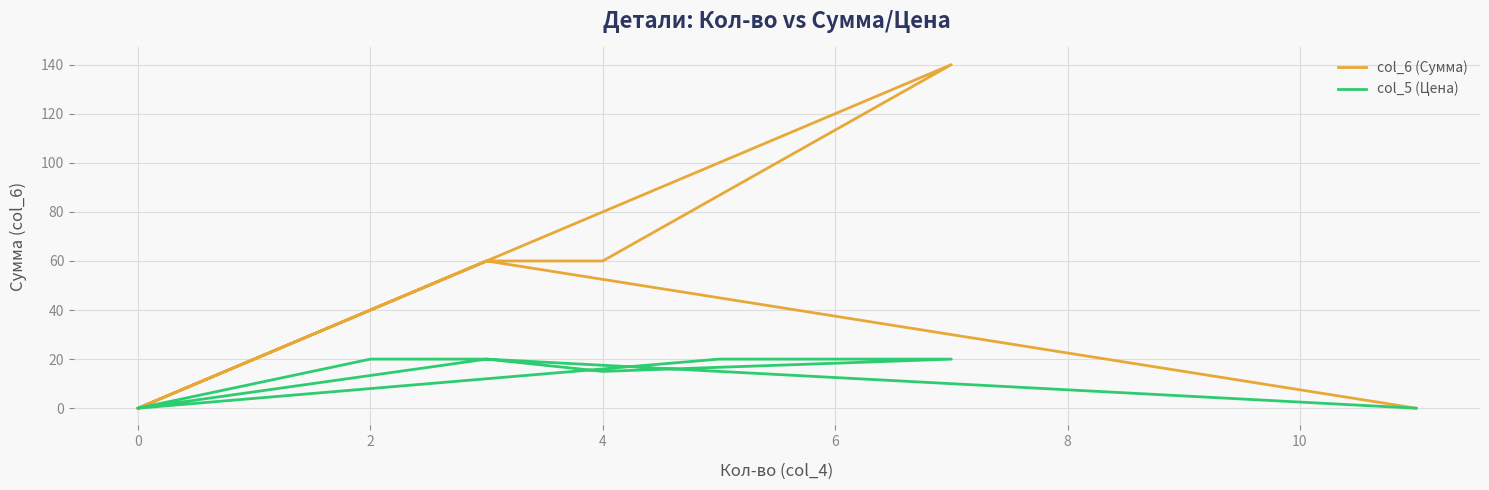

At 4, list the series in order from smallest to largest.

col_5 (Цена), col_6 (Сумма)